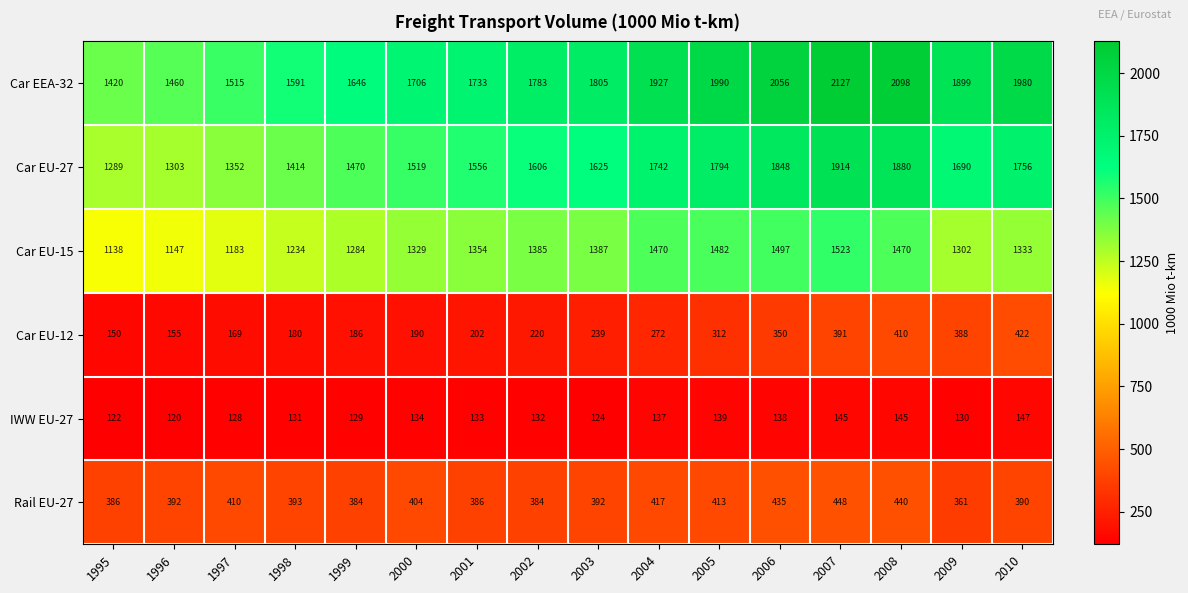

At how many categories does at least one series exceed 256?

16